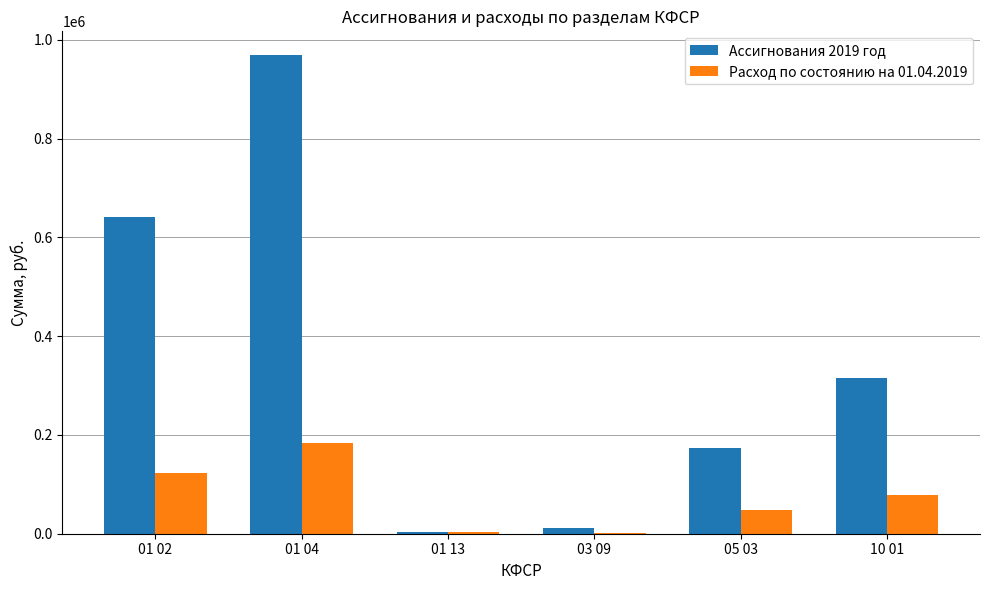

What is the maximum value shown in the chart?

968584.7